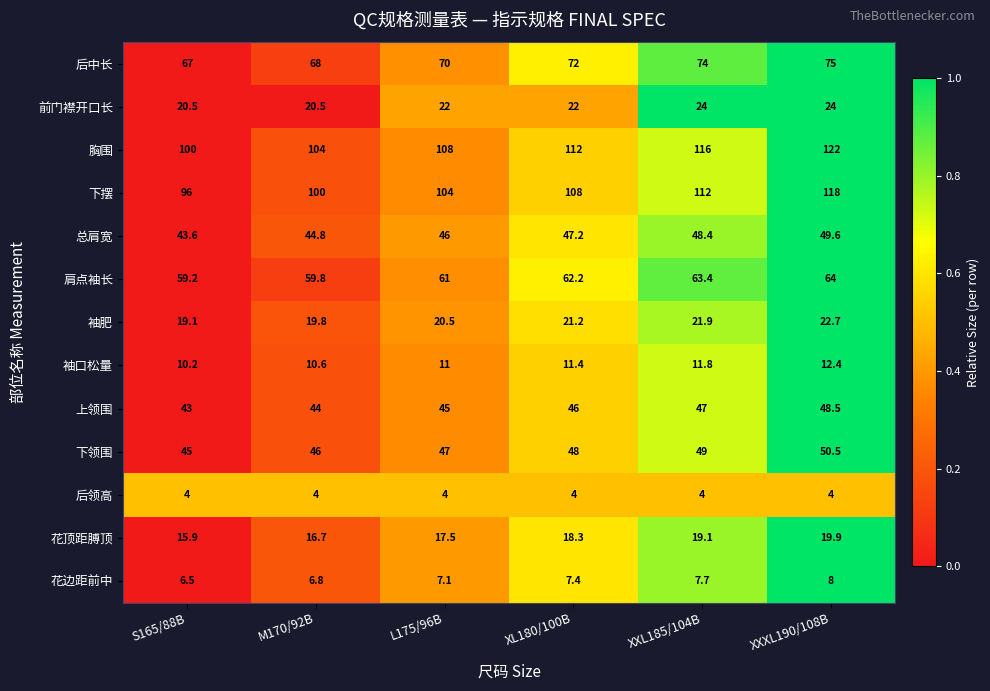

Is the value of 总肩宽 at XXXL190/108B greater than the value of 下领围 at L175/96B?

Yes